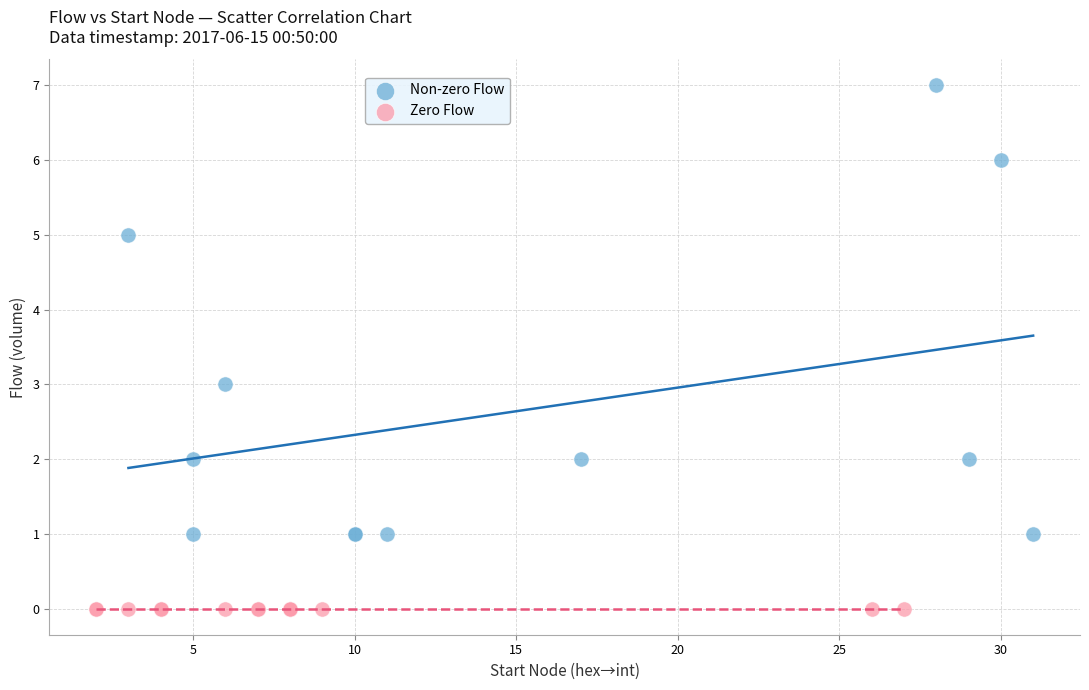

Which series contains the highest Y value?

Non-zero Flow